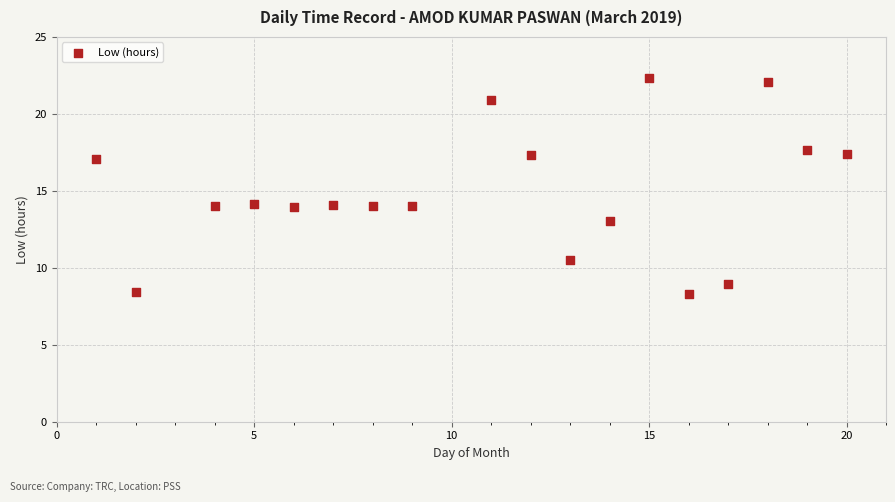

What is the range of Y values (max minus min)?

14.0